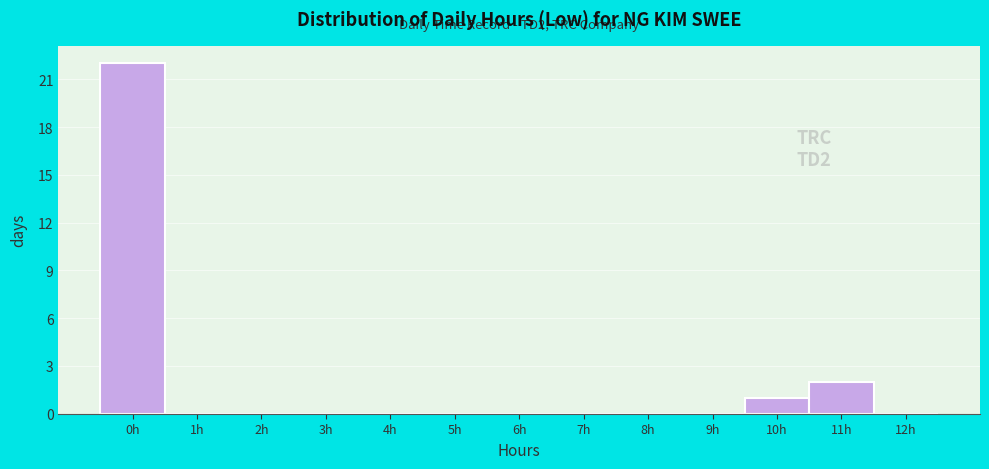

Reading left to right, extract all data points from this chart.

0h=22	1h=0	2h=0	3h=0	4h=0	5h=0	6h=0	7h=0	8h=0	9h=0	10h=1	11h=2	12h=0